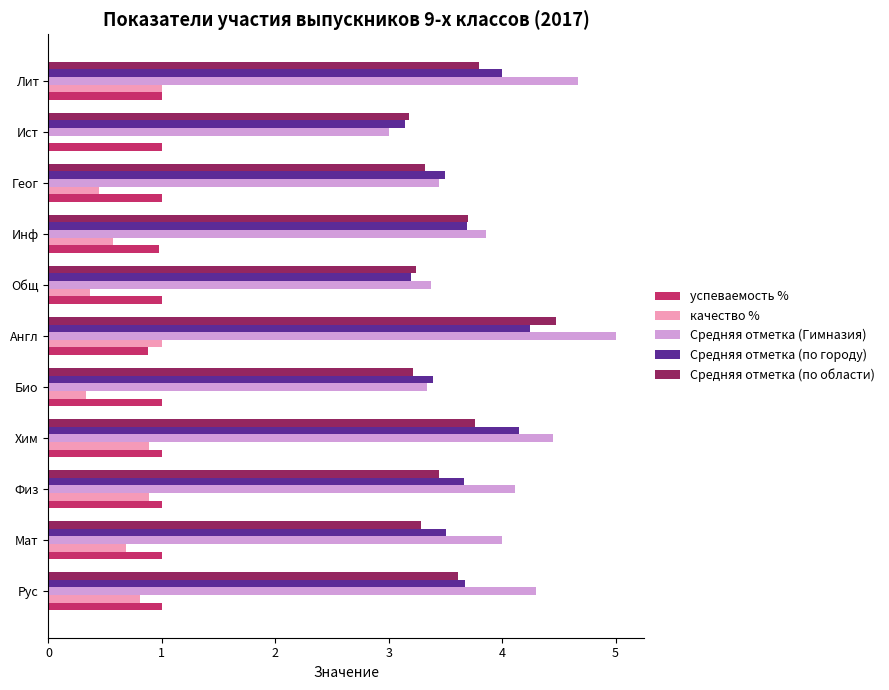

What is the approximate value of Средняя отметка (по области) at Англ?

4.5